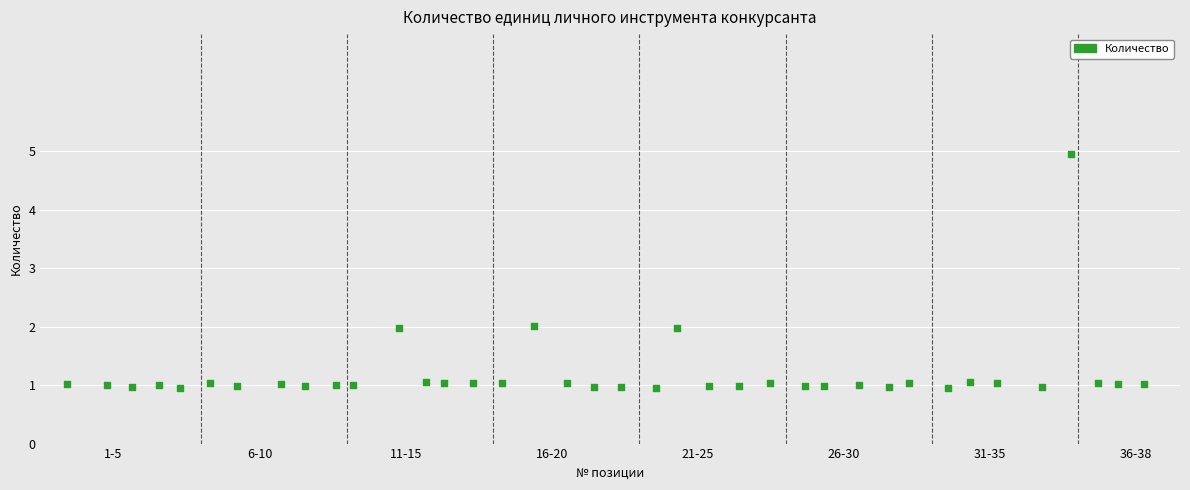

What is the range of Y values (max minus min)?

4.0